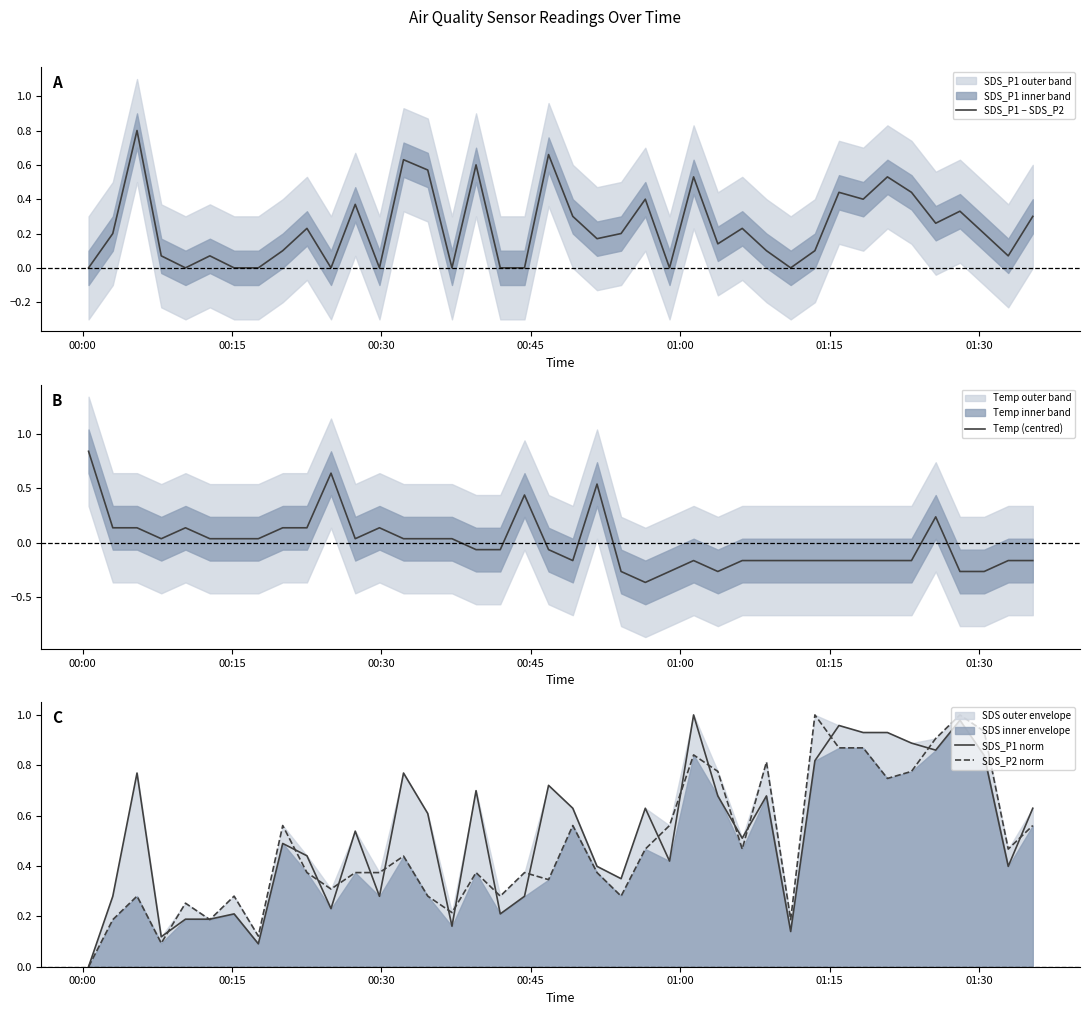

Rank the series by their maximum value, from lowest to highest.

SDS_P1 − SDS_P2, Temp (centred), SDS_P1 norm, SDS_P2 norm